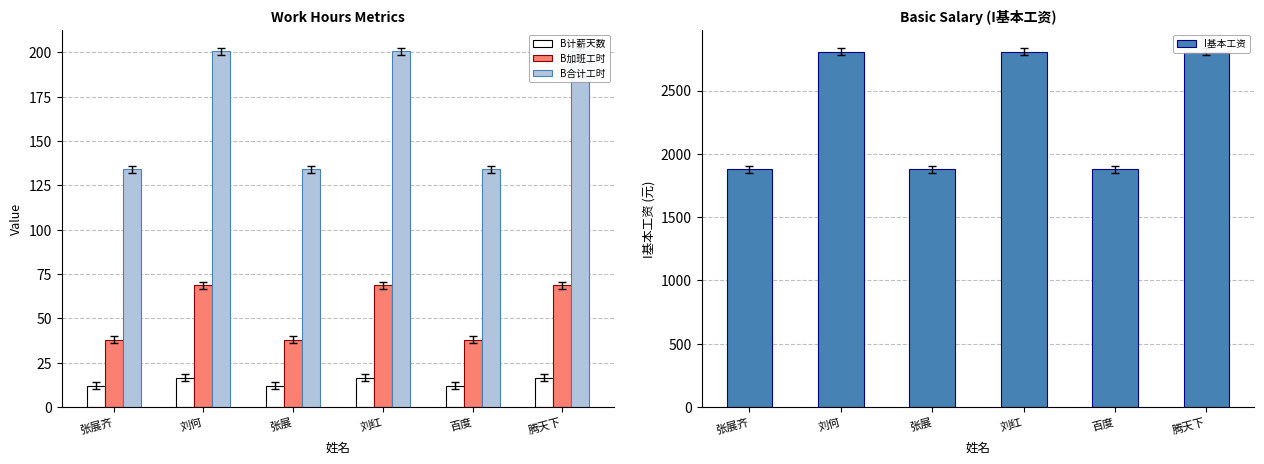

What position from the left is 百度?

5